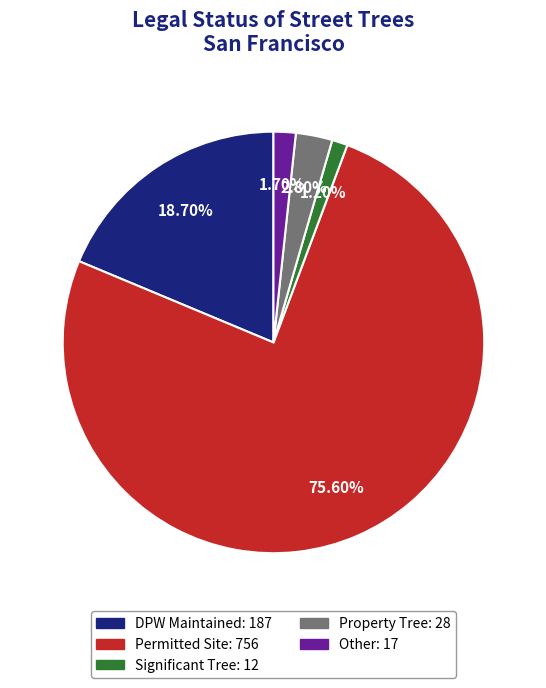

Is there any slice that represents more than half of the pie?

Yes